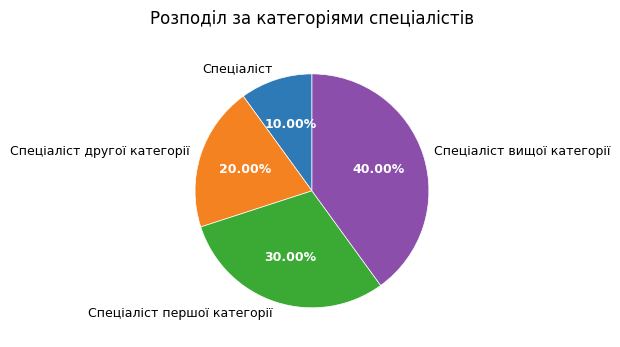

Combined, what portion of the pie is Спеціаліст першої категорії and Спеціаліст вищої категорії?

70.0%